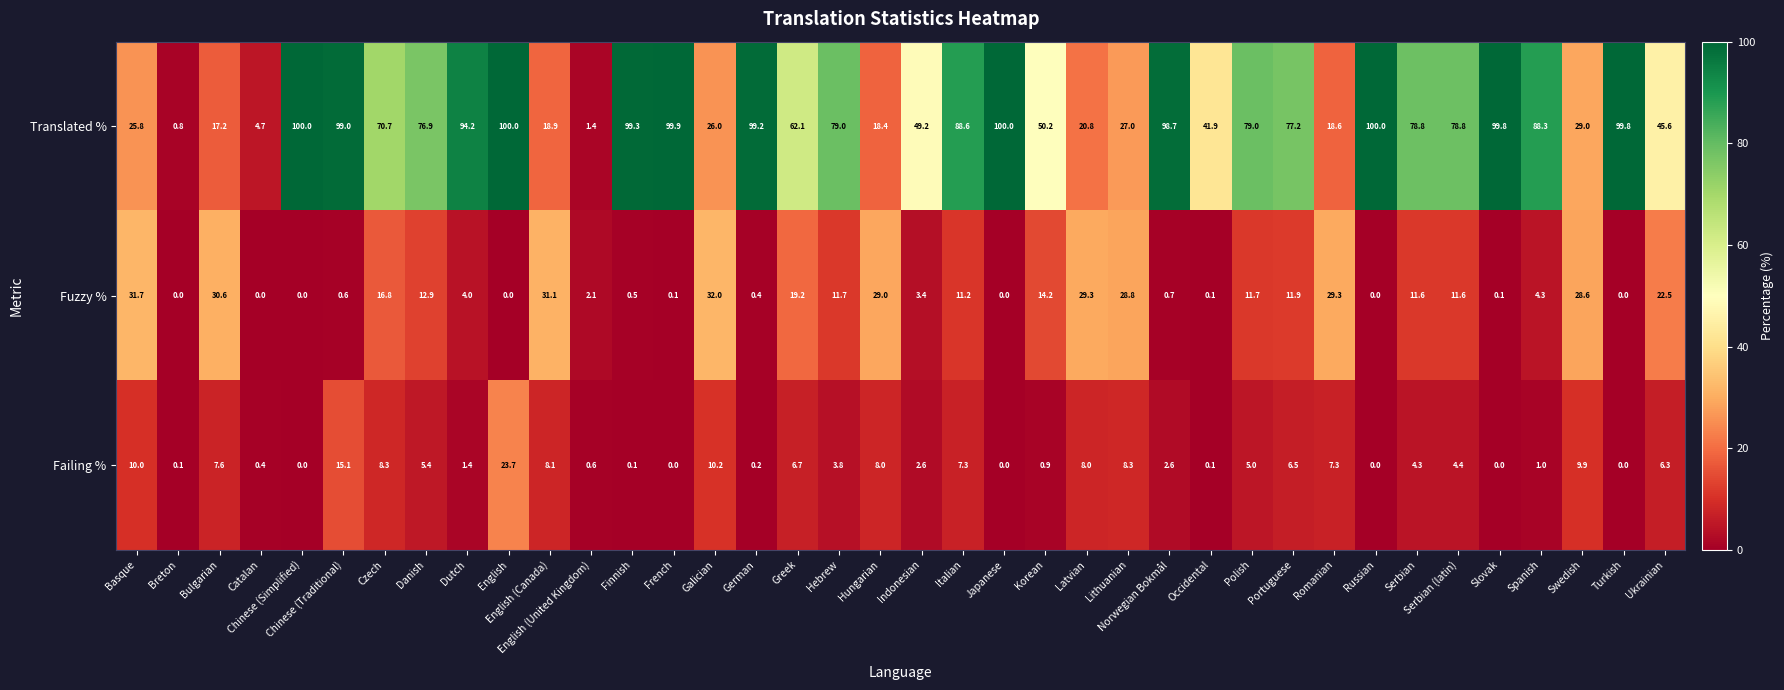

How many categories are shown in the chart?

38